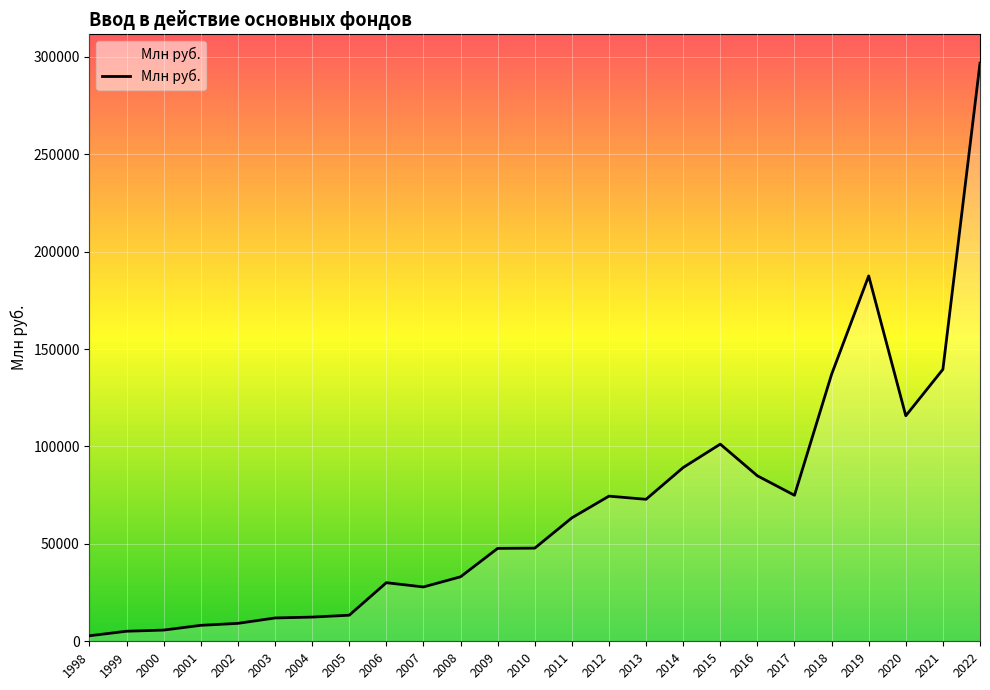

At which category does the chart reach its minimum across all series?

1998